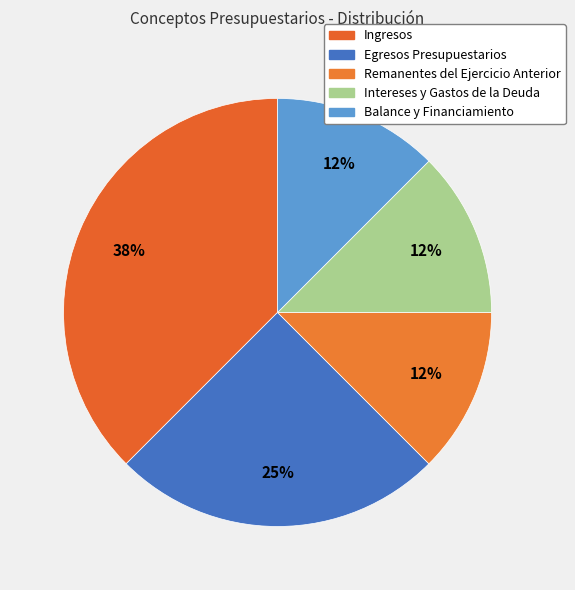

What is the change in value from Ingresos to Balance y Financiamiento?

-2